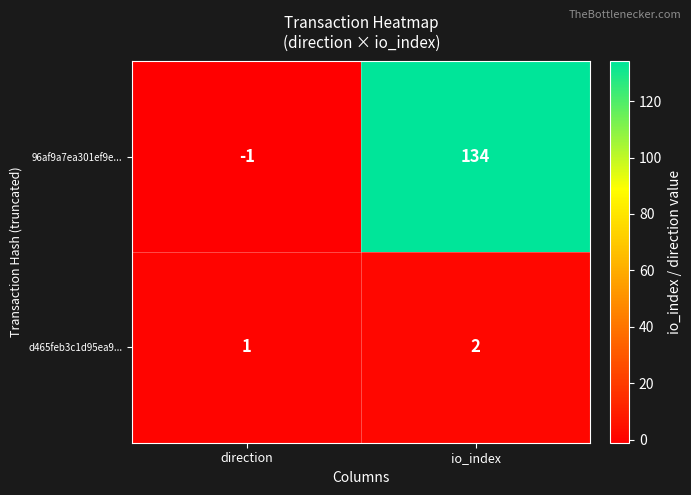

List the series in order of their overall mean, lowest first.

d465feb3c1d95ea9..., 96af9a7ea301ef9e...